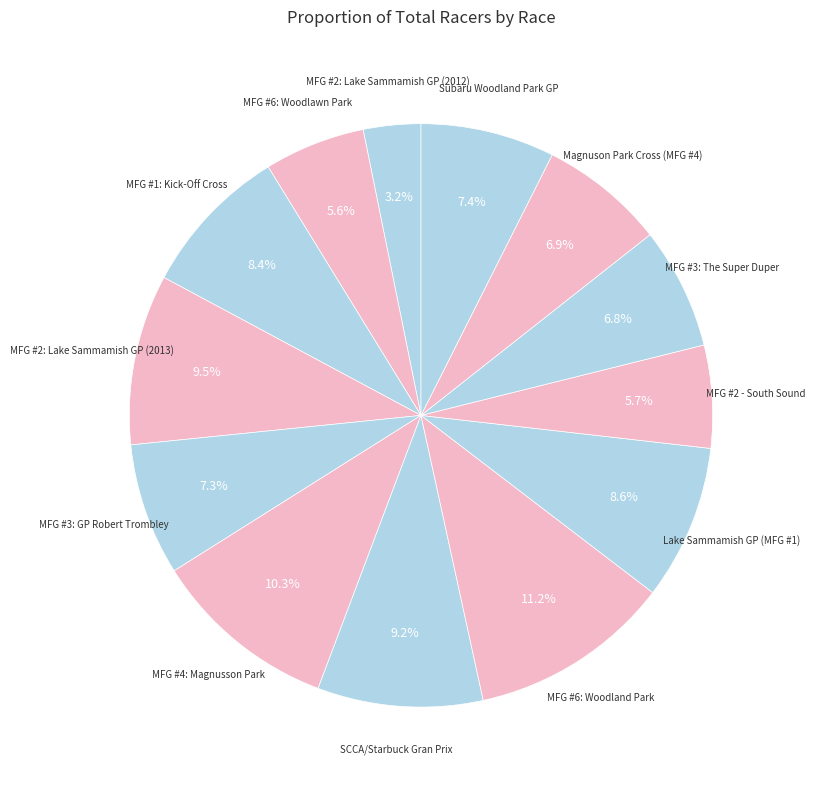

How many segments does this pie chart have?

13